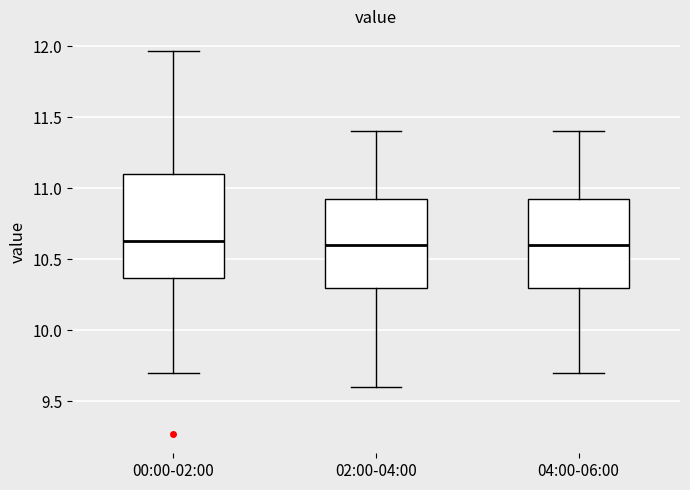

Where is the upper edge of the box for 02:00-04:00 on the y-axis? The values are not printed on the chart, so give them approximately, as read against the axis.

10.95